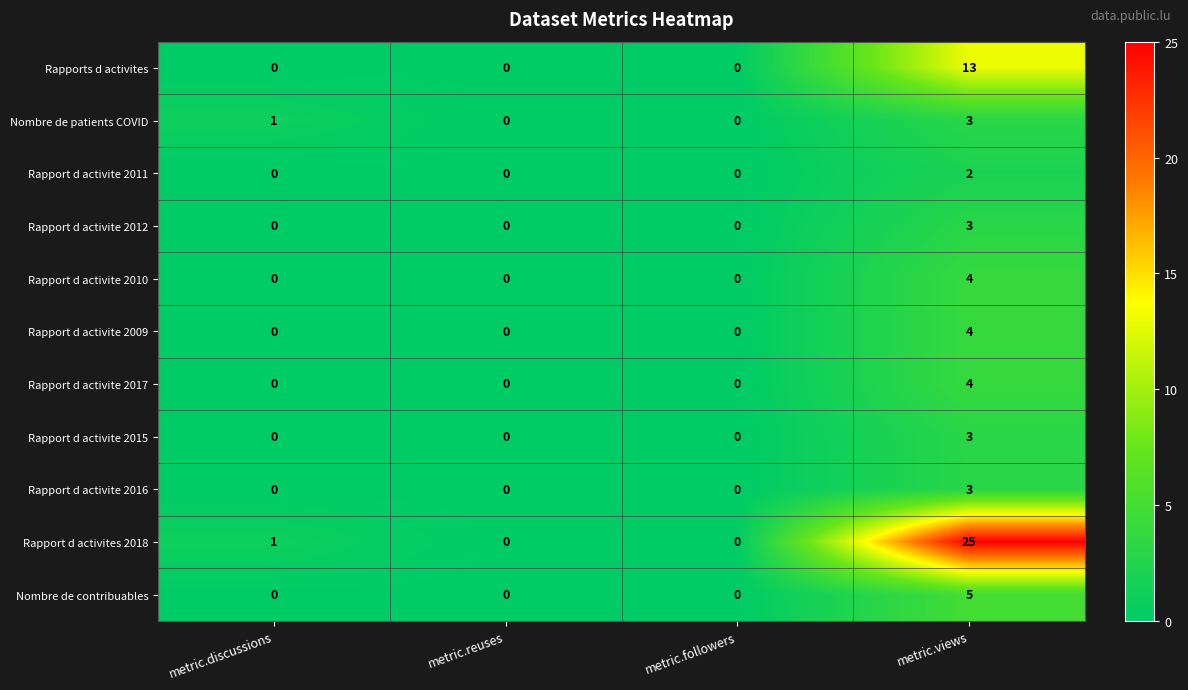

Which series has the largest total across all categories?

Rapport d activites 2018